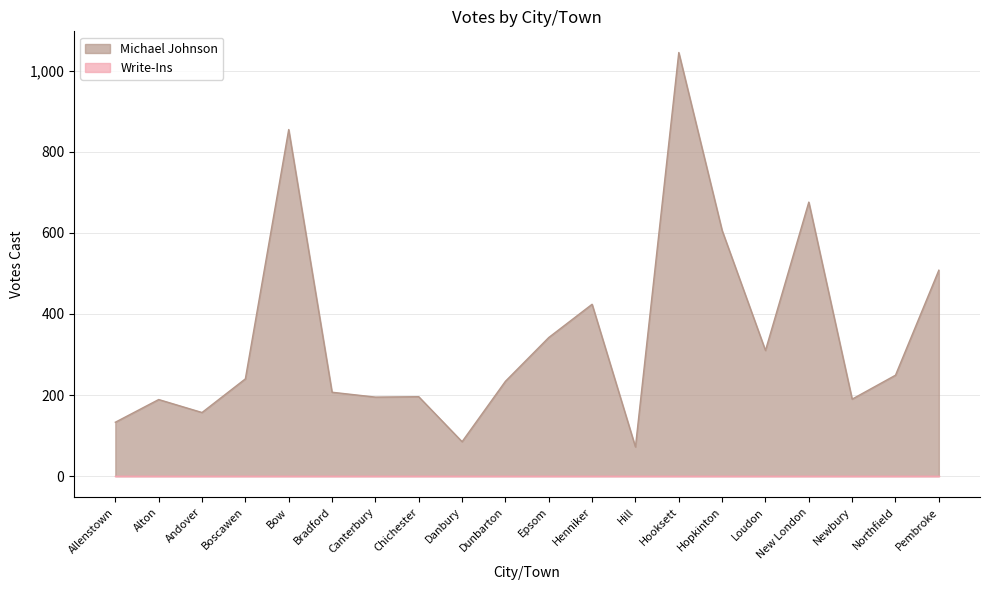

What is the label of the 15th point from the left?

Hopkinton